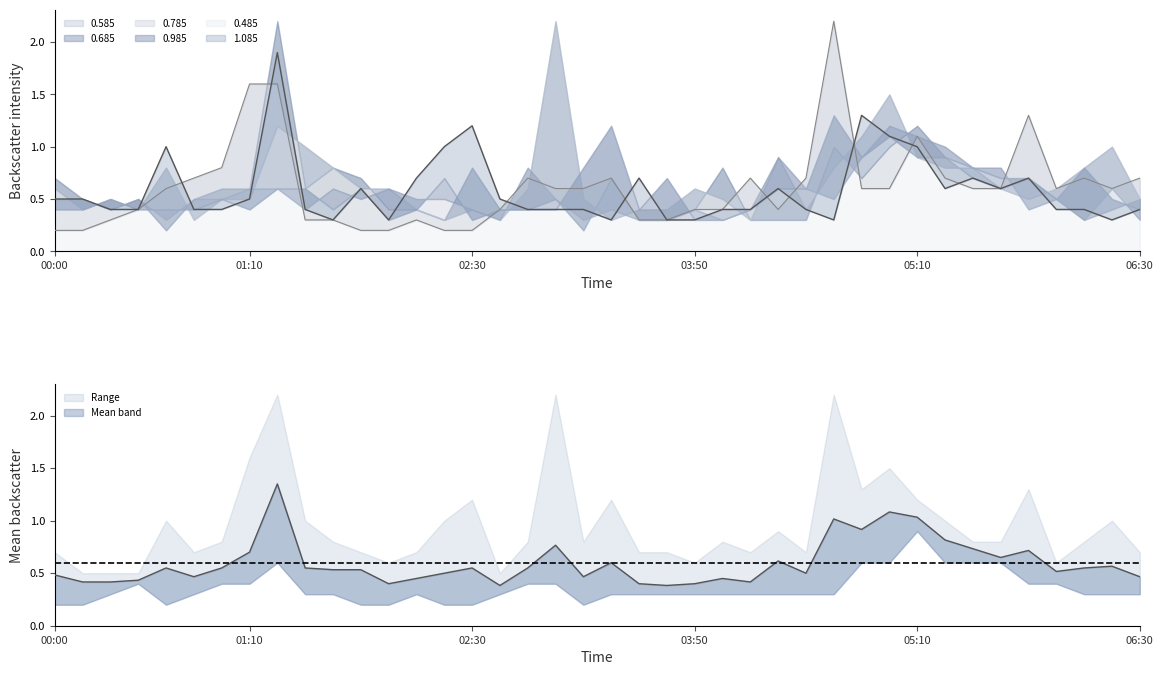

The 0.985 series shows 0.5 at 00:20. True or false?

True